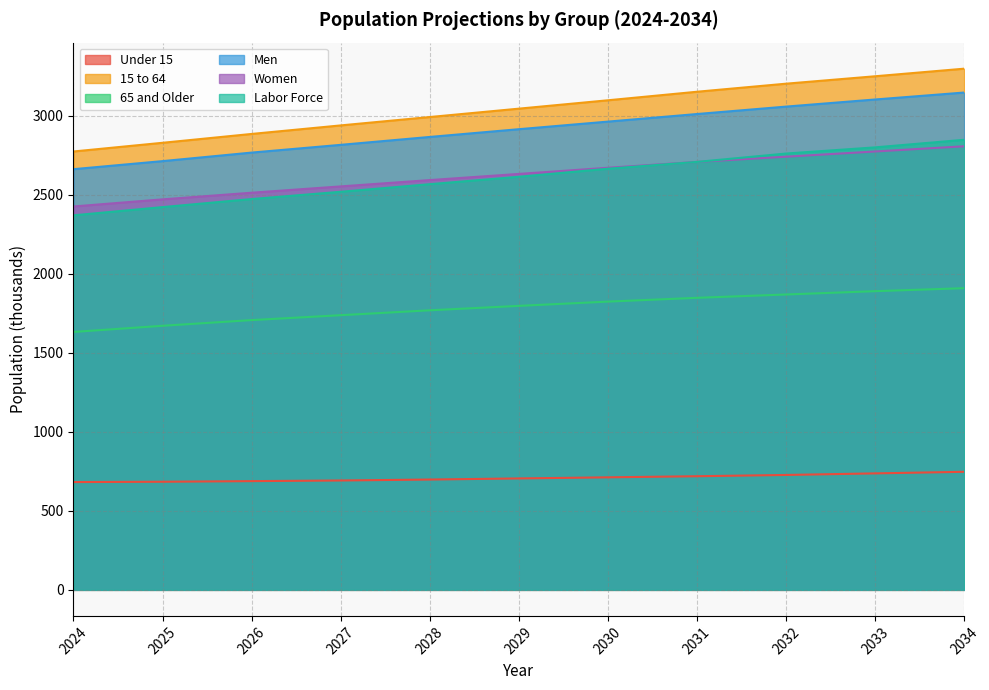

Reading left to right, list all the values displayed in this chart.

Under 15: 682	684	688	692	698	705	712	719	727	737	747
15 to 64: 2774	2829	2885	2939	2992	3045	3098	3152	3203	3250	3298
65 and Older: 1632	1671	1707	1738	1769	1797	1824	1848	1869	1890	1909
Men: 2662	2713	2767	2816	2866	2915	2963	3011	3058	3103	3147
Women: 2426	2471	2513	2553	2593	2632	2671	2708	2741	2774	2807
Labor Force: 2370	2422	2473	2519	2567	2614	2665	2708	2761	2800	2848